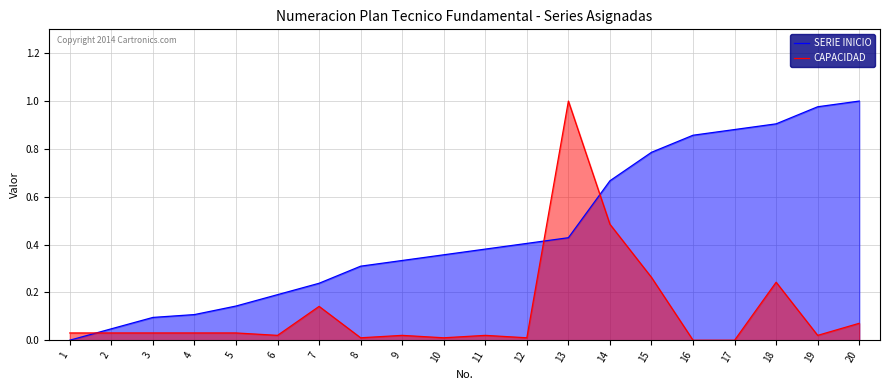

What is the total value across all series at 5?

0.2